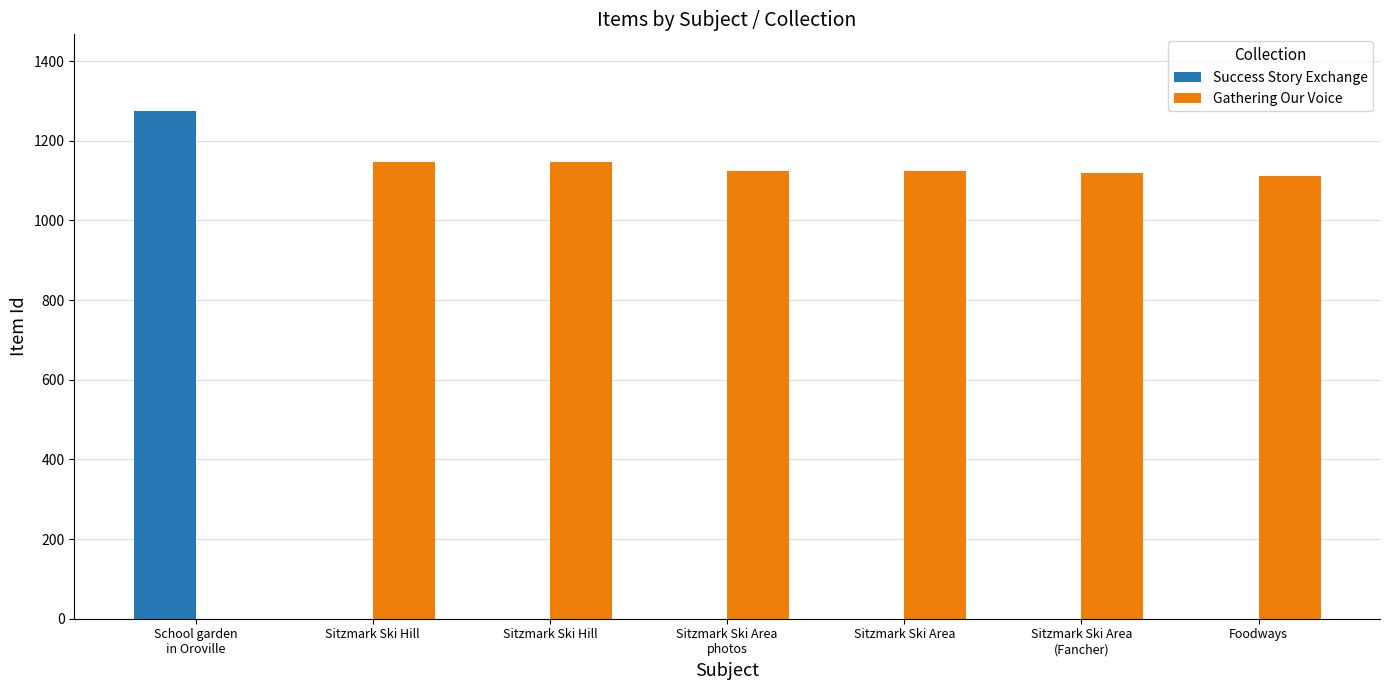

Read the Gathering Our Voice value at Foodways, to the nearest 100.

1100